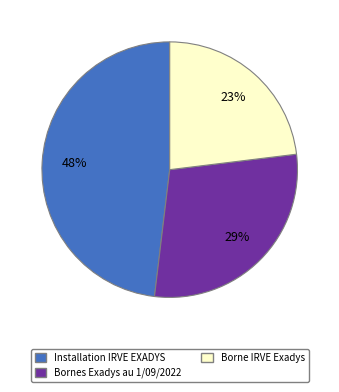

To the nearest percent, what is the difference between the largest and smallest slice percentages?

25%